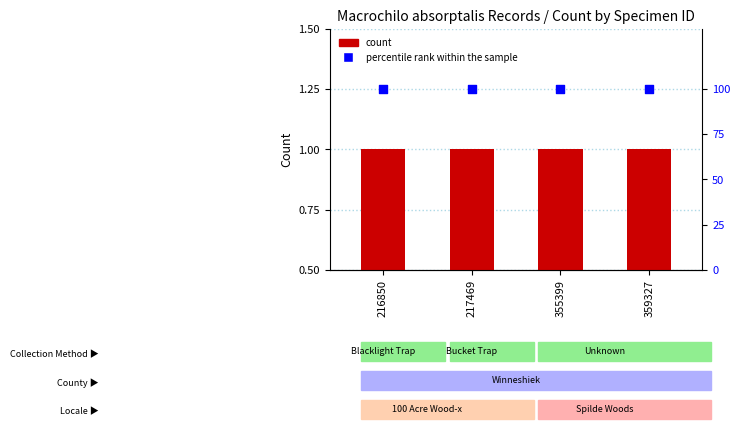

Is the value of percentile rank within the sample at 359327 greater than the value of Count at 359327?

Yes